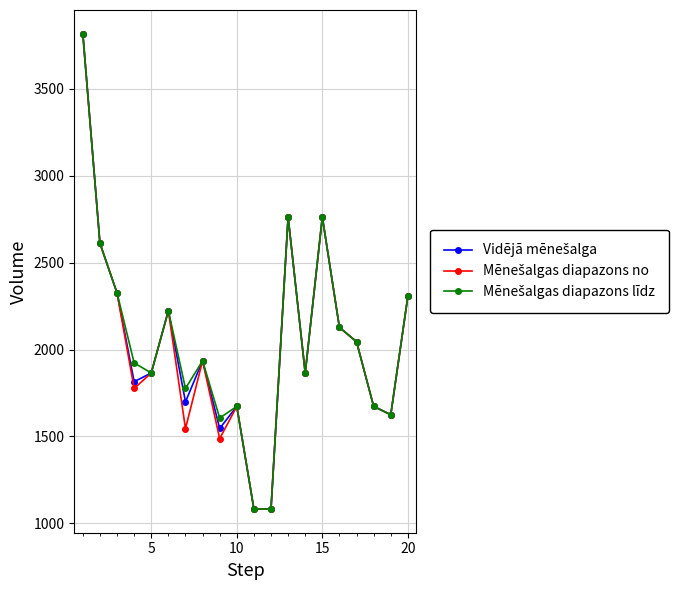

What is the maximum value shown in the chart?

3816